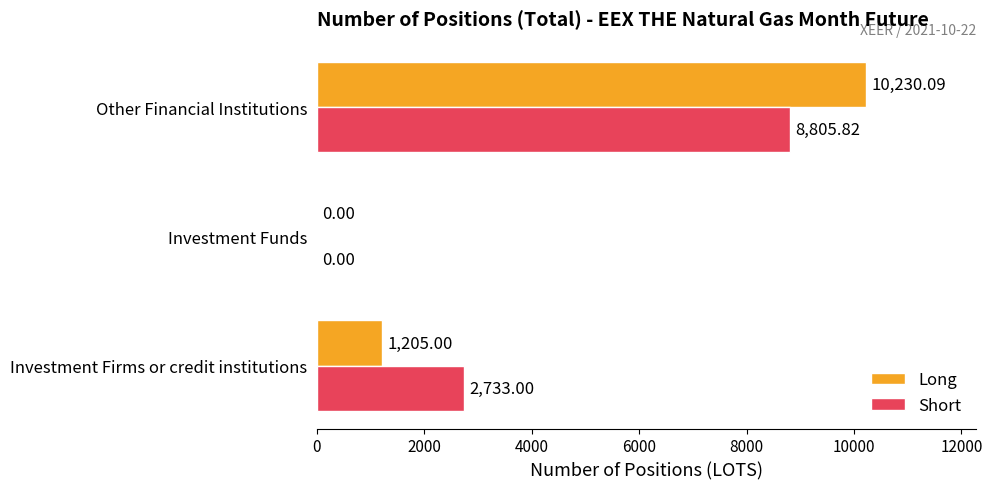

Which series has the largest total across all categories?

Short